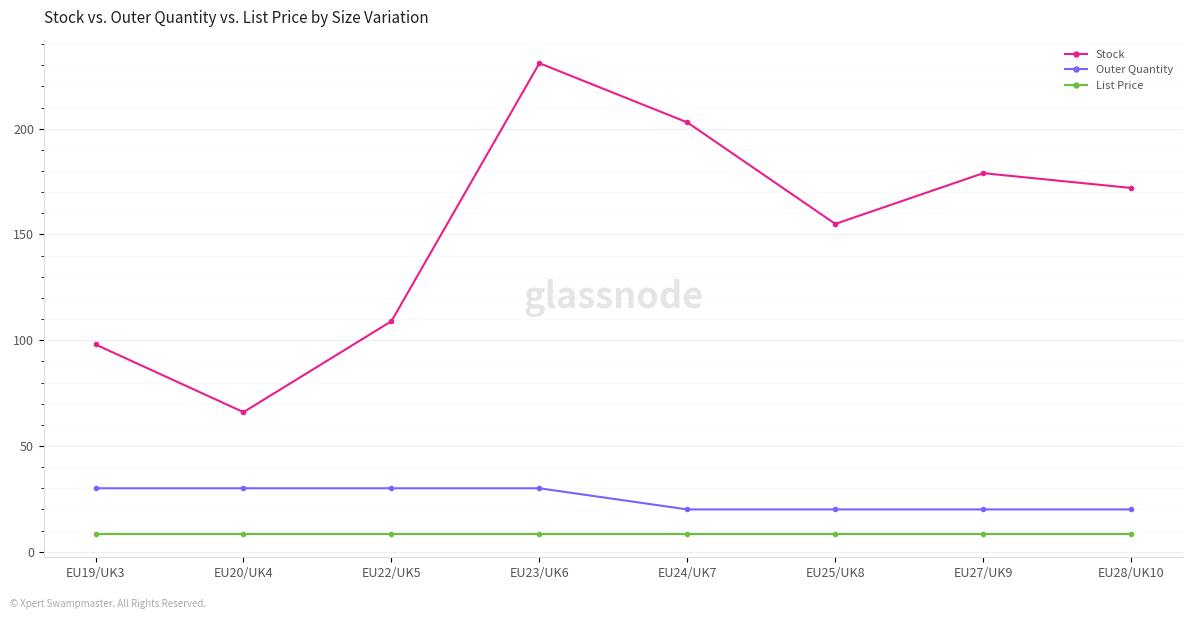

Is it true that List Price equals 8.5 at EU23/UK6?

True